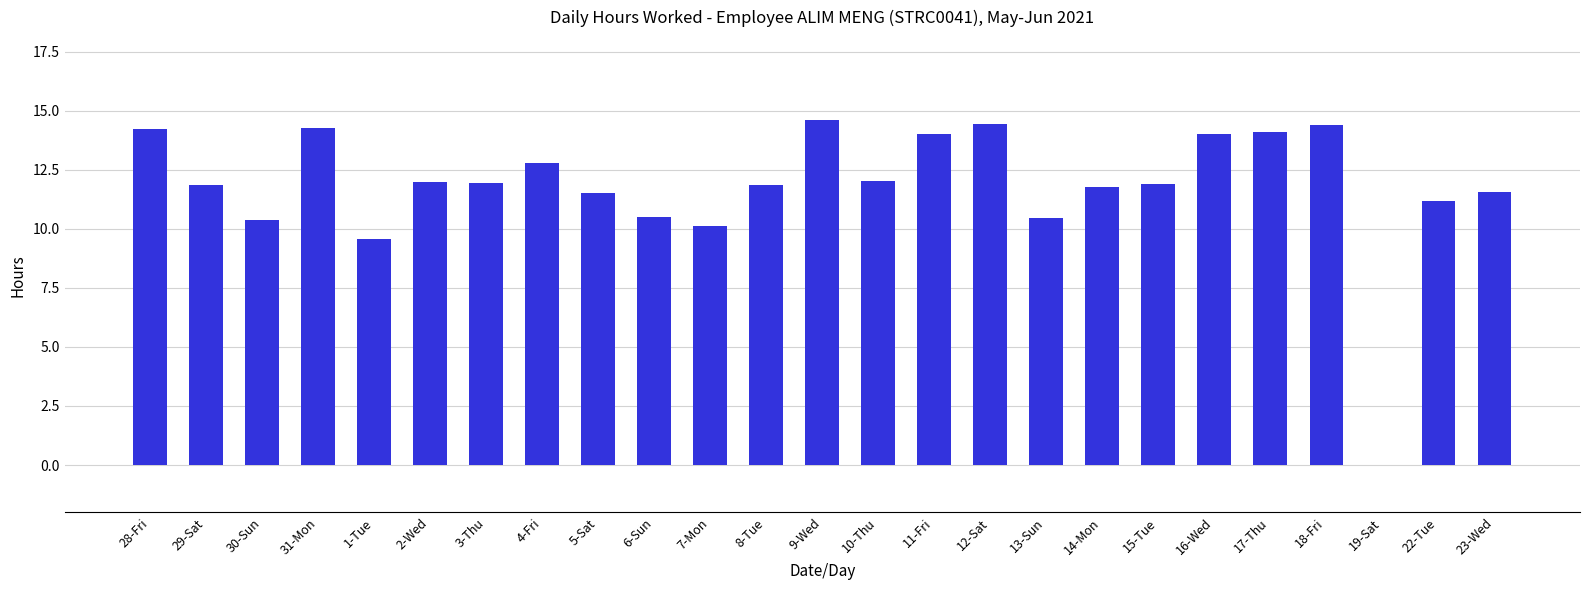

How many categories are shown in the chart?

25